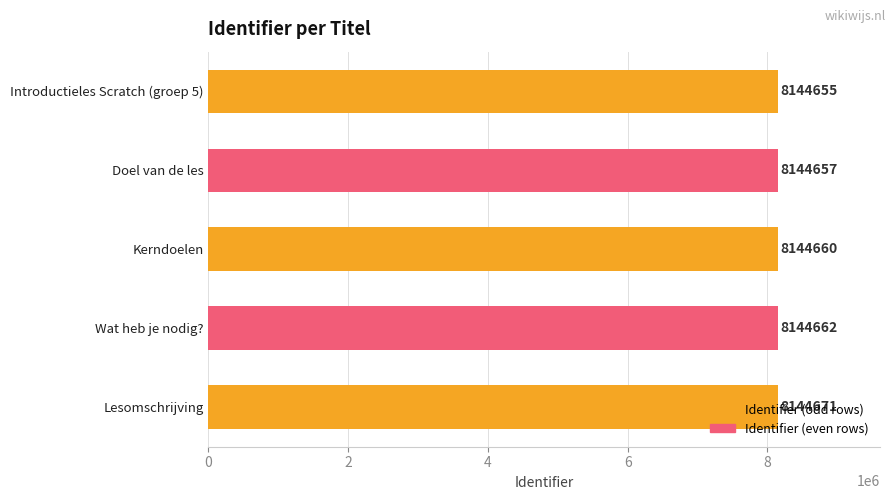

What is the change in value from Doel van de les to Wat heb je nodig??

+5